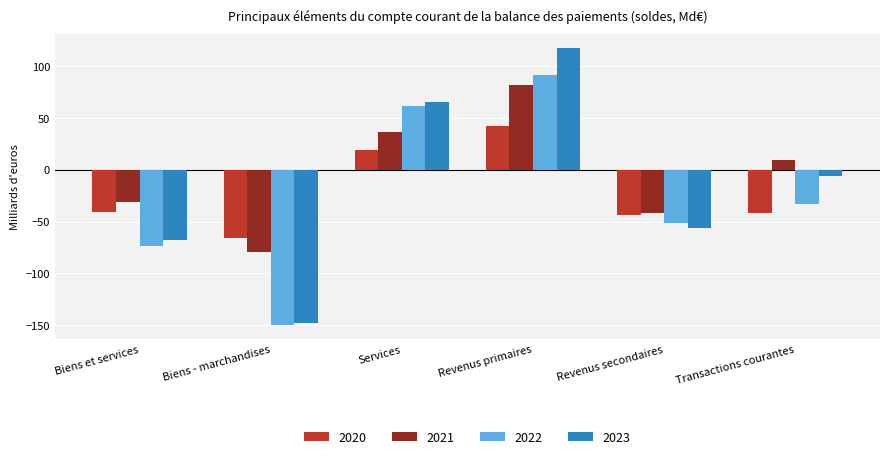

At which label is 2020 closest to -11?

Biens et services